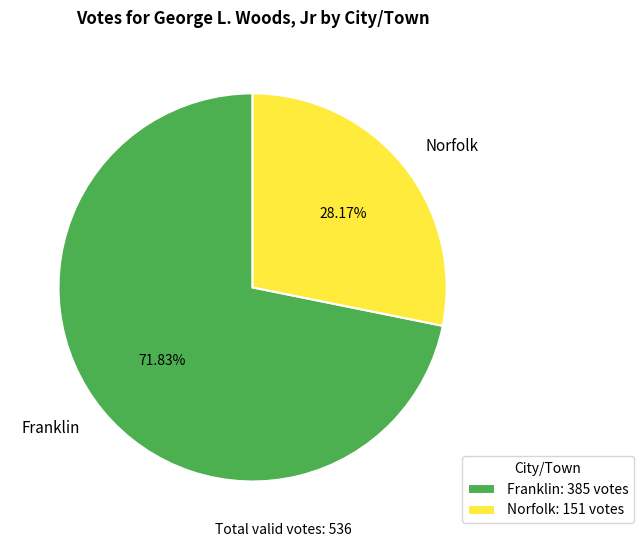

How much of the chart is everything except Norfolk?

71.8%